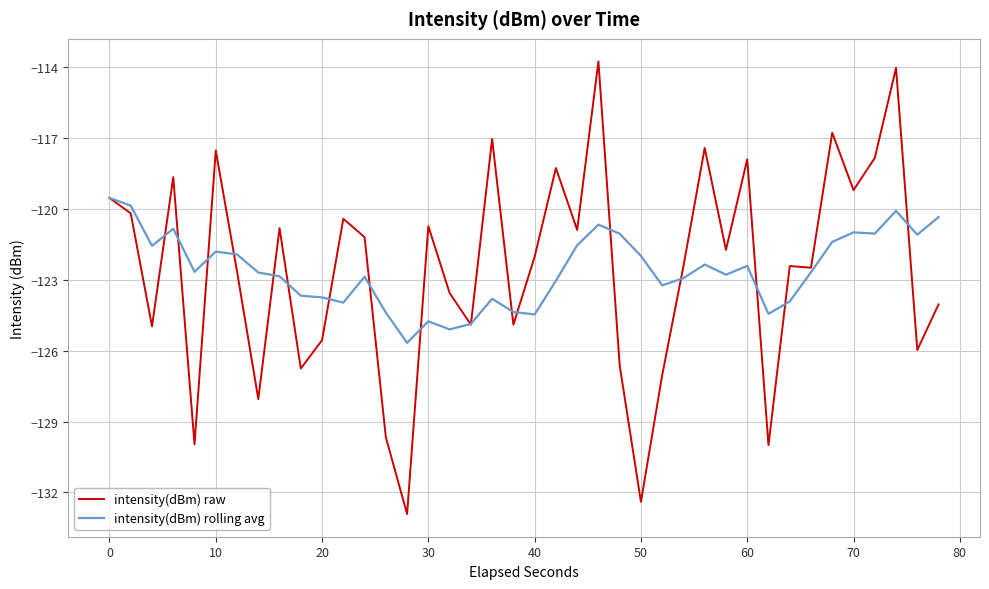

Which series has the largest range (max minus min)?

intensity(dBm) raw